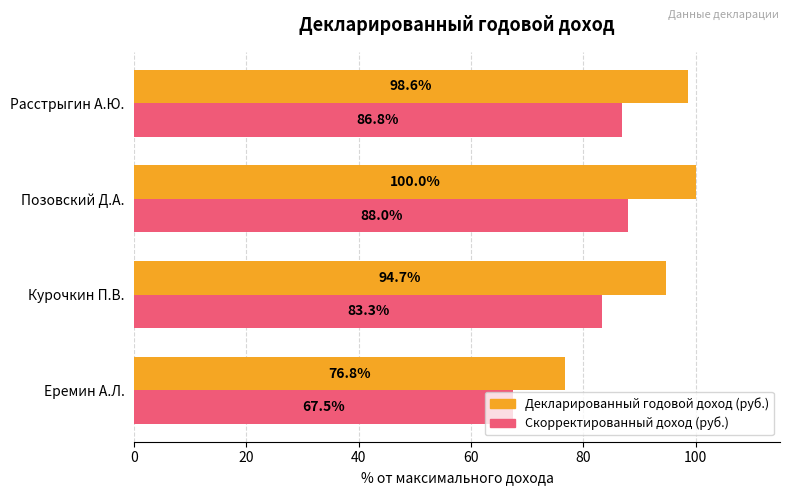

List the labels in order of Скорректированный доход (руб.) value, smallest first.

Еремин А.Л., Курочкин П.В., Расстрыгин А.Ю., Позовский Д.А.